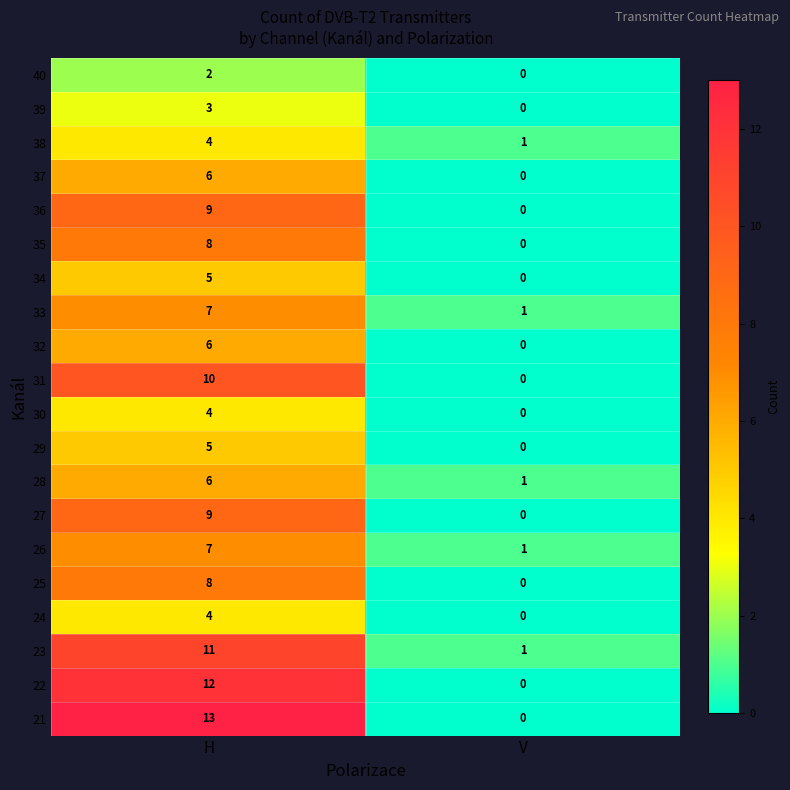

Which series changed the most between H and V?

21